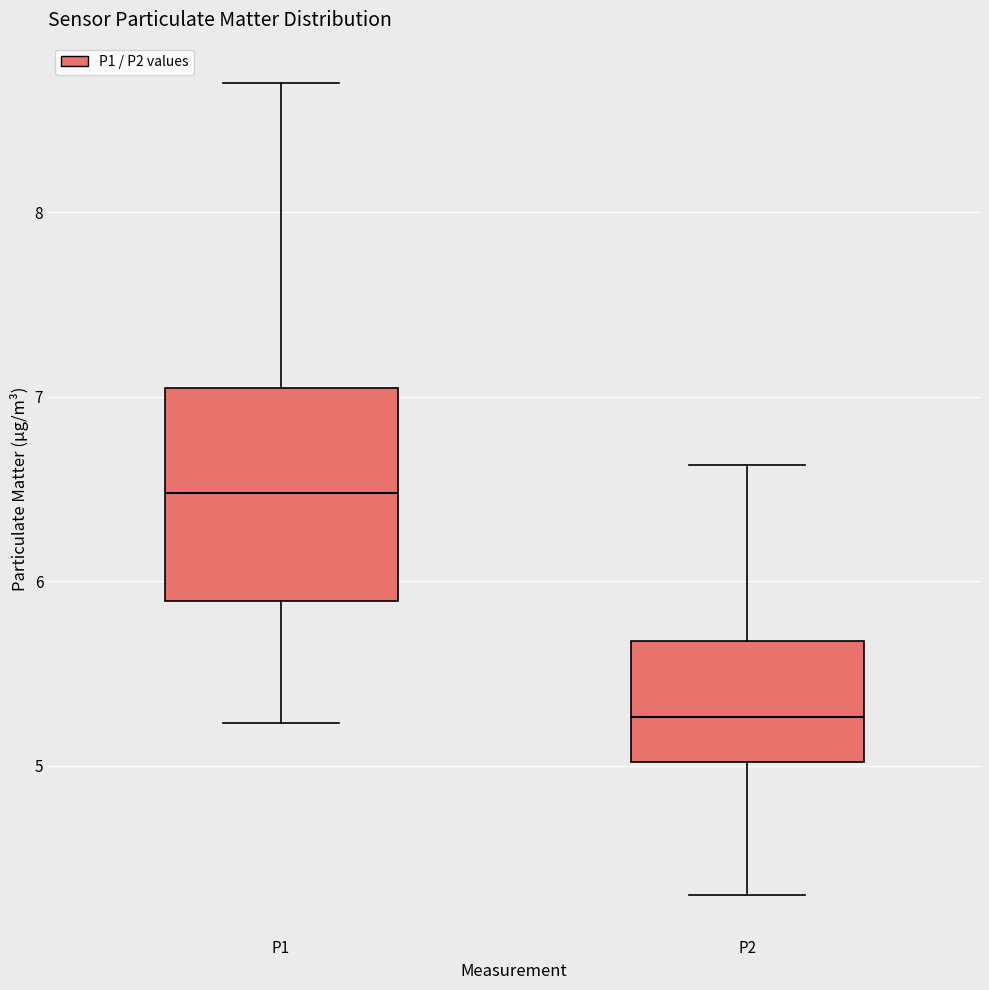

Reading left to right, transcribe this box plot: for each box, give where its median line is, the range the box spans, and where its two whiskers end, as read against the y-axis. The values are not printed on the chart, so give them approximately, as read against the axis.

P1: median 6.5, box 5.9 to 7.0, whiskers 5.2 to 8.7
P2: median 5.3, box 5.0 to 5.7, whiskers 4.3 to 6.6